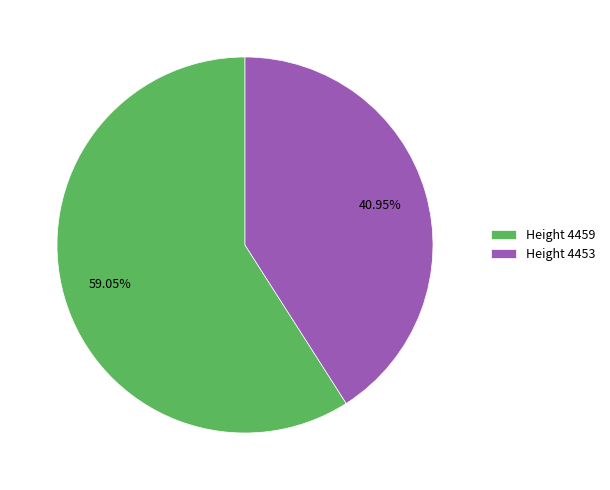

Do Height 4459 and Height 4453 together represent more than half of the pie?

Yes